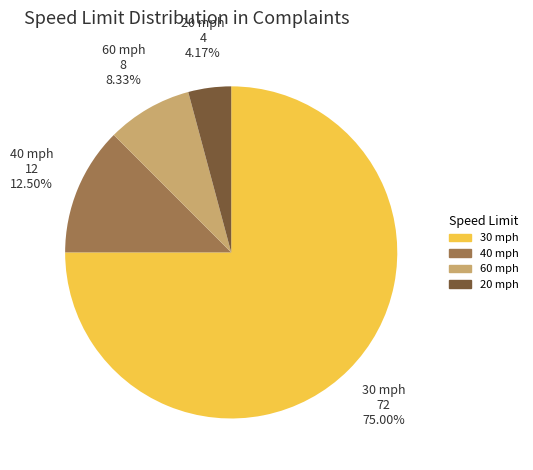

Does 20 mph represent more than half of the total?

No